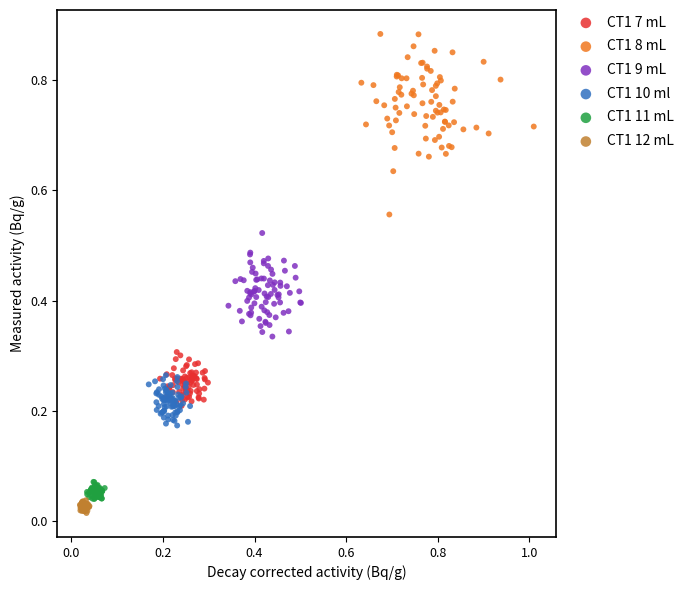

What are all the series names shown in the legend?

CT1 7 mL, CT1 8 mL, CT1 9 mL, CT1 10 ml, CT1 11 mL, CT1 12 mL